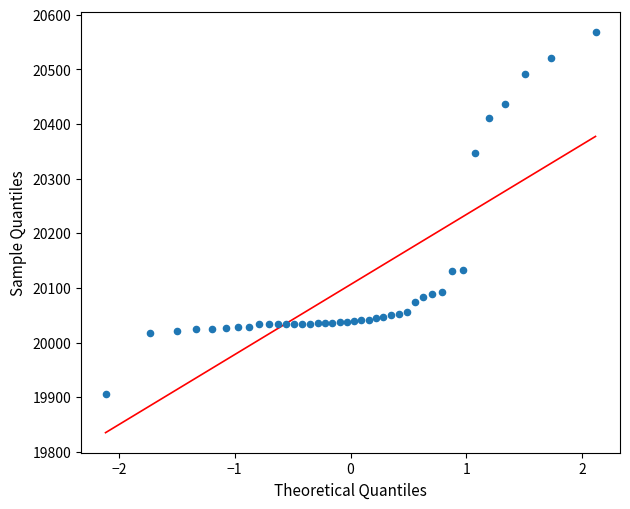

Count the number of points in this scatter plot.

40